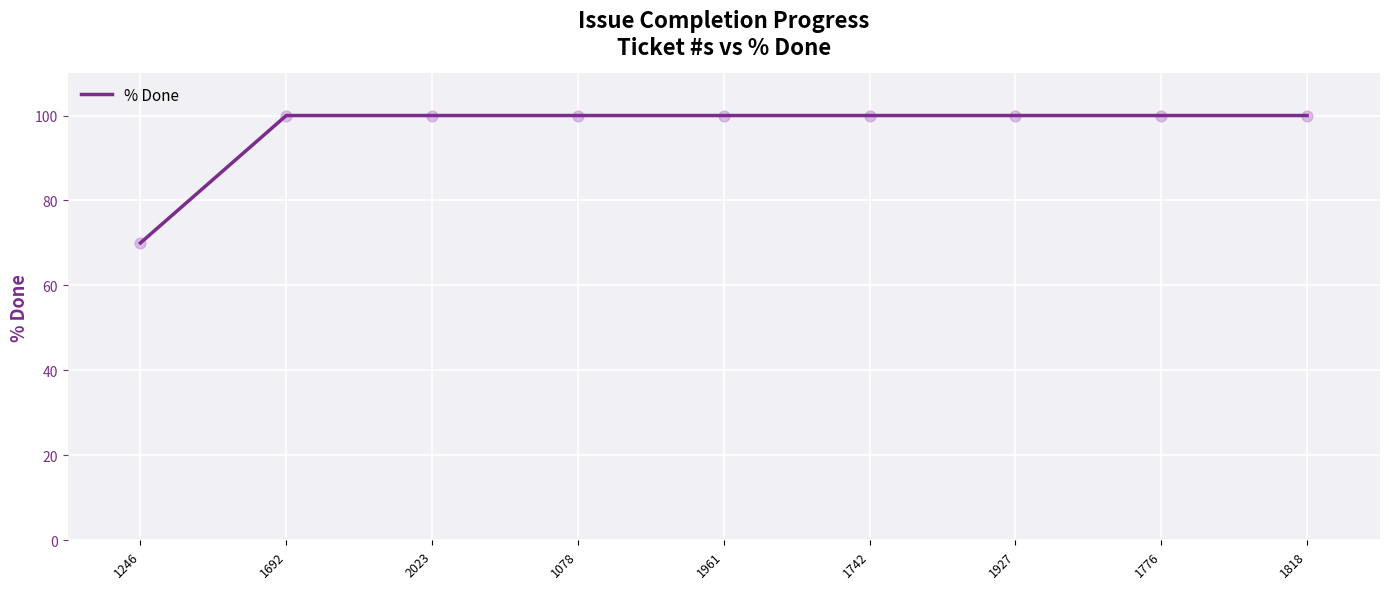

What is the change in value from 1246 to 1818?

+30